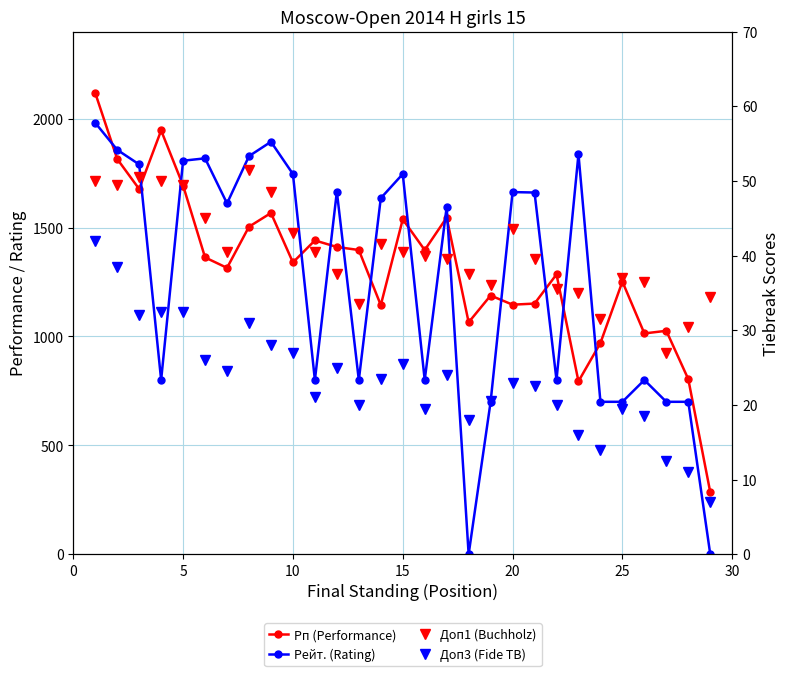

True or false: Рп (Performance) and Доп1 (Buchholz) intersect in this chart.

False